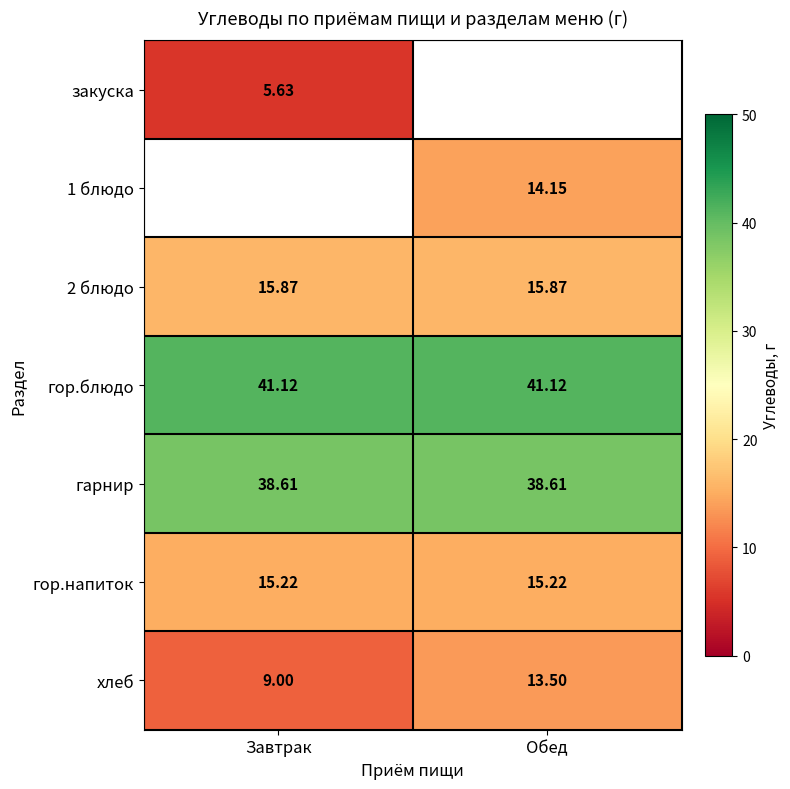

Is the value of 2 блюдо at Завтрак greater than the value of хлеб at Завтрак?

Yes